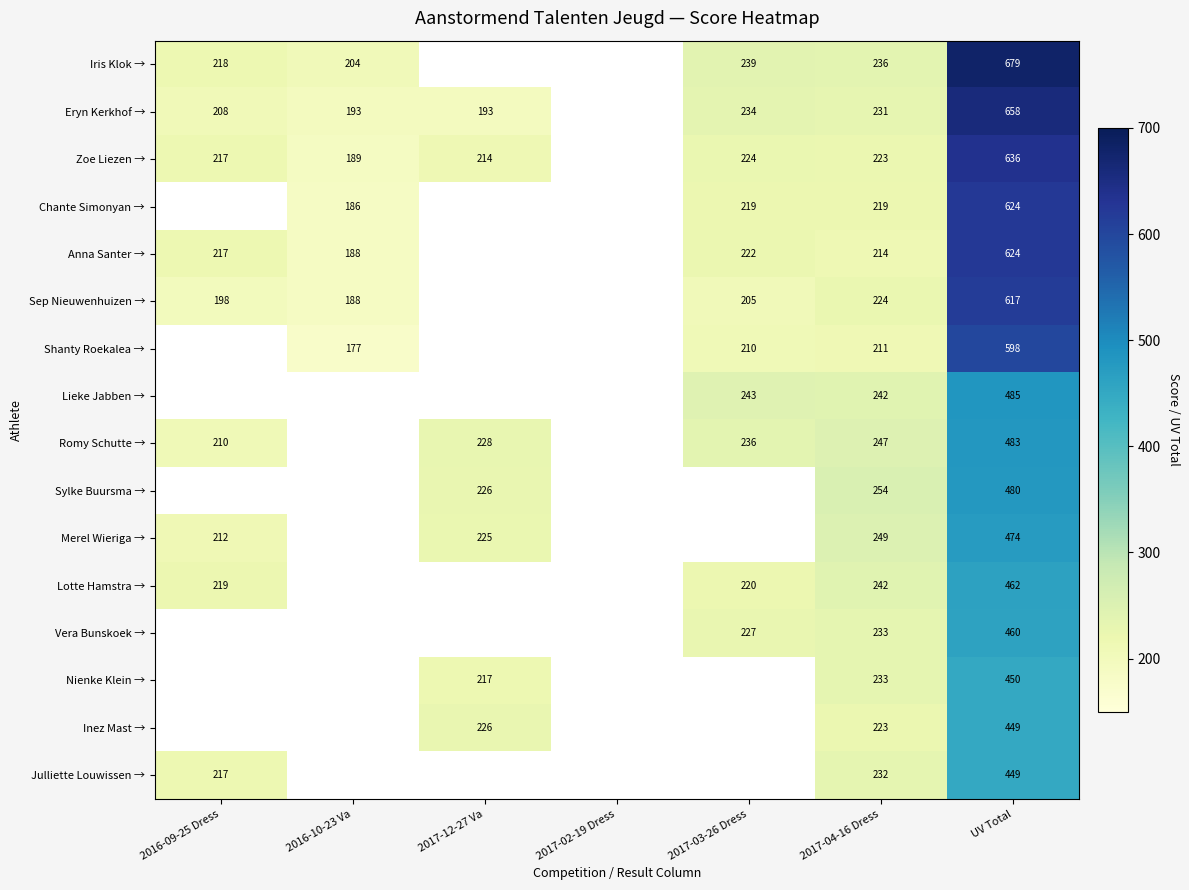

The Iris Klok → series shows 239 at 2017-03-26 Dress. True or false?

True